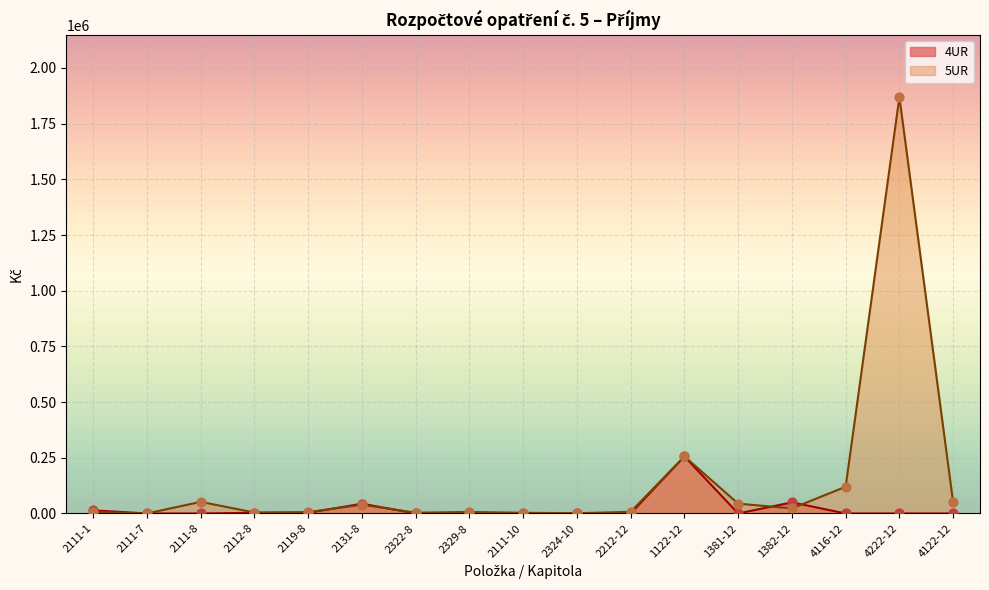

At how many categories does at least one series exceed 408480?

1